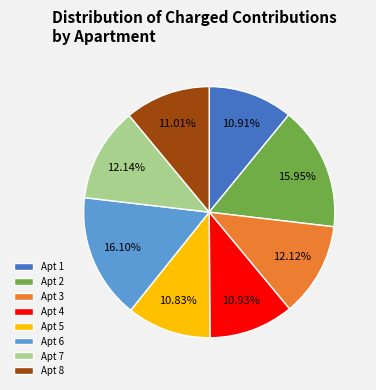

How many slices are in this pie chart?

8